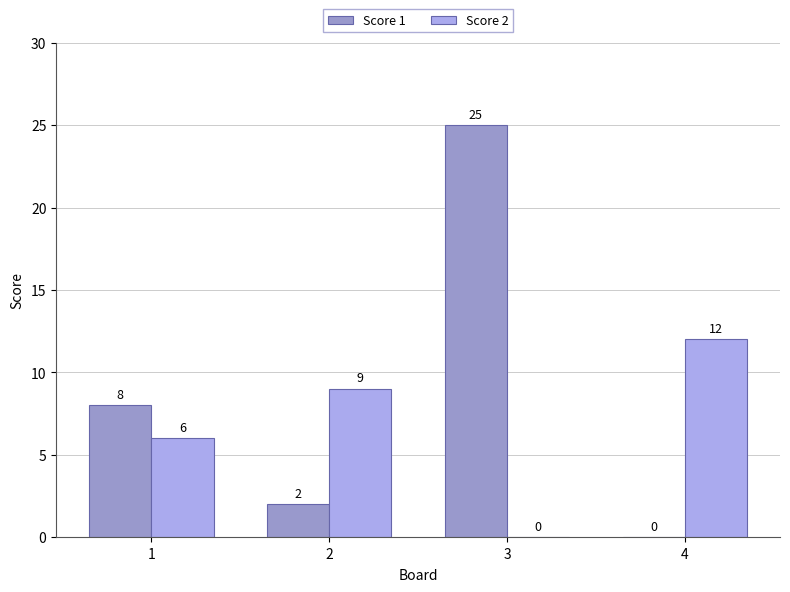

At which category is the sum across all series the highest?

3